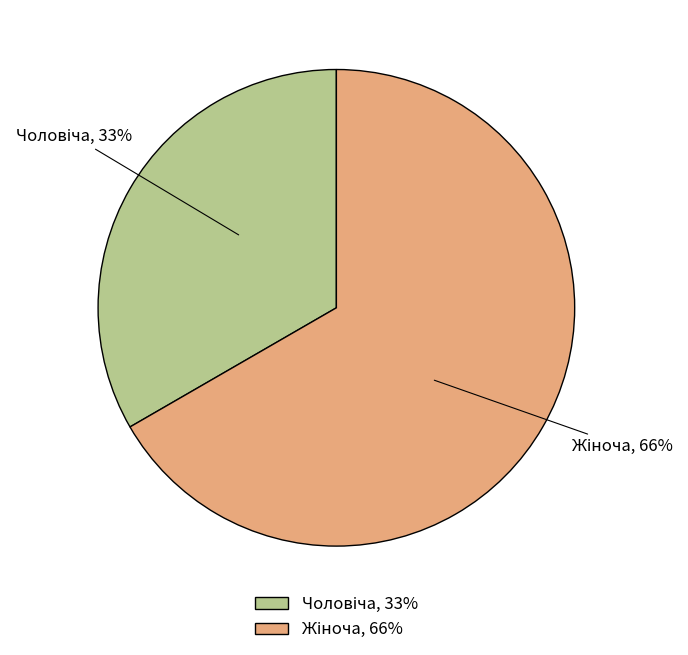

Is Жіноча the majority of the pie?

Yes